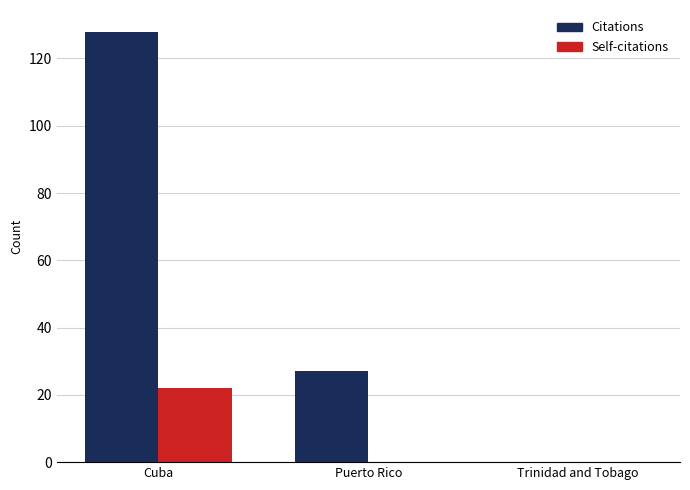

How many data points does each series have?

3